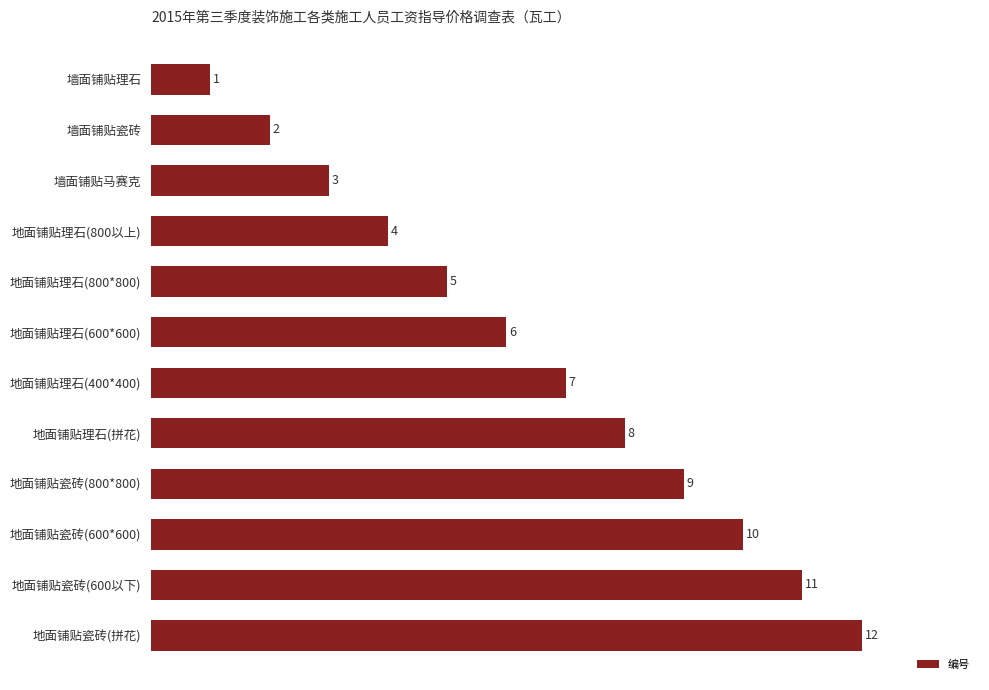

What is the greatest value displayed?

12